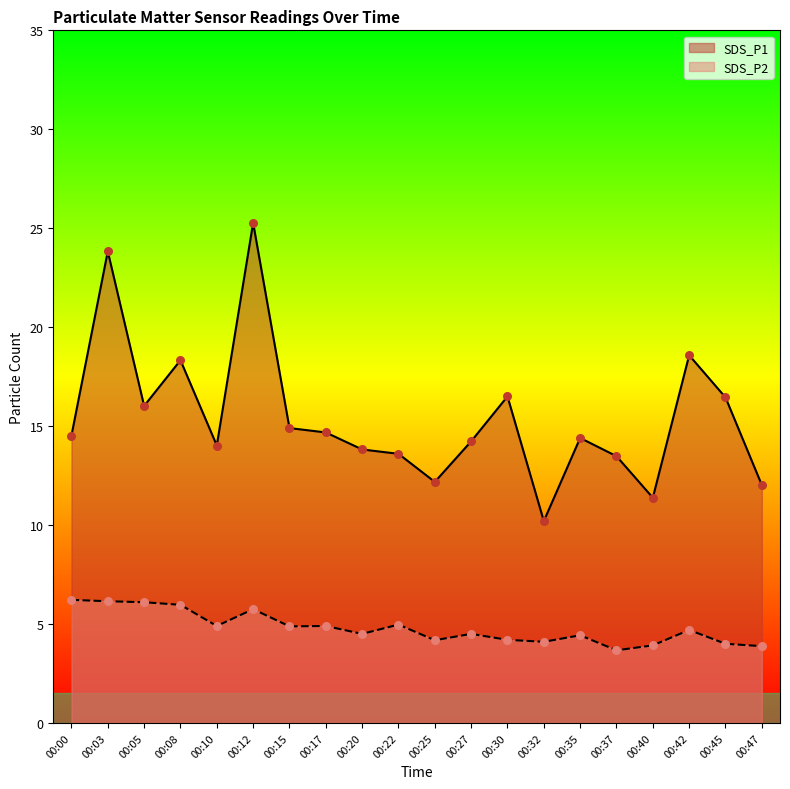

Which series reaches the minimum Y coordinate?

SDS_P2